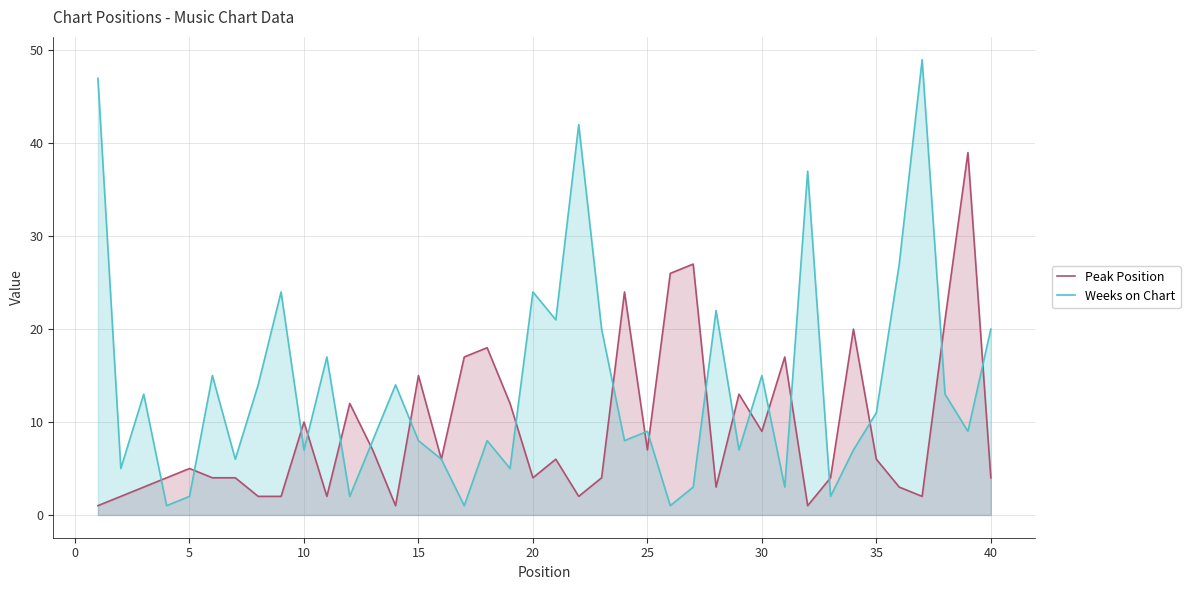

Which series has the largest range (max minus min)?

Weeks on Chart